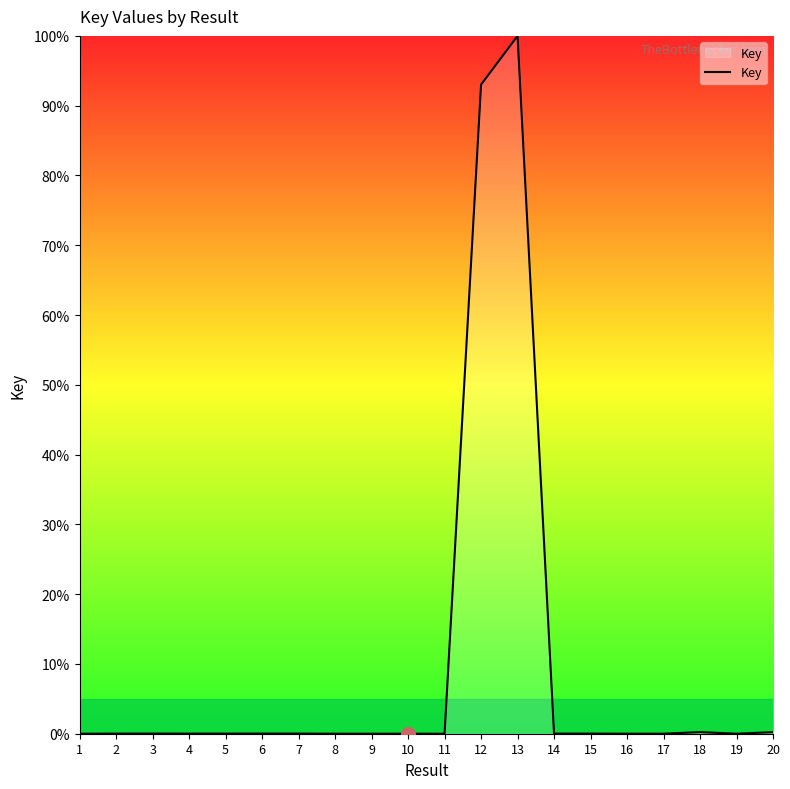

True or false: the data has more than 1 interior local peaks.

True